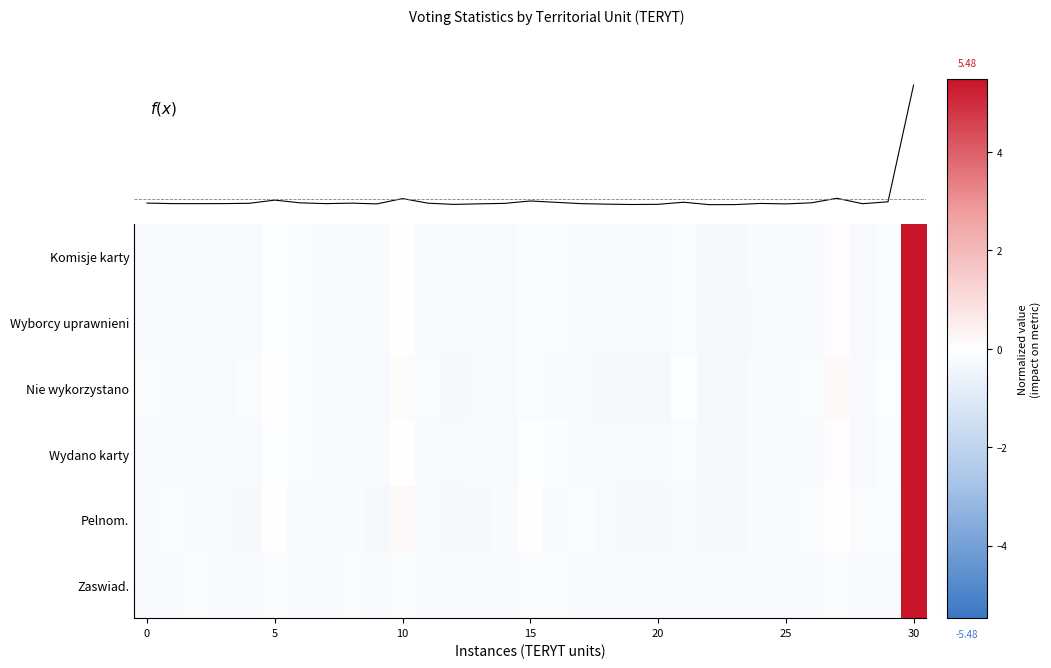

At which label does row_5 first exceed 0?

30